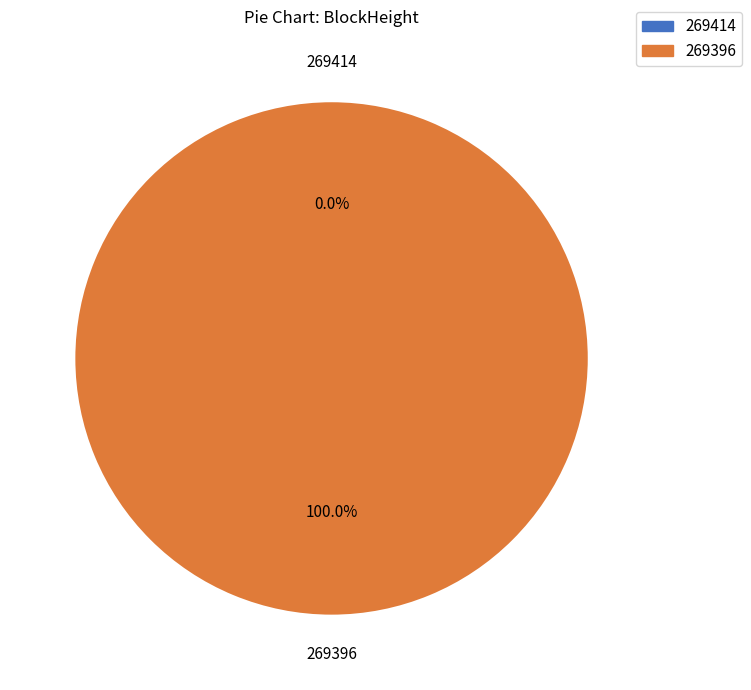

What is the smallest slice in the pie chart?

269414